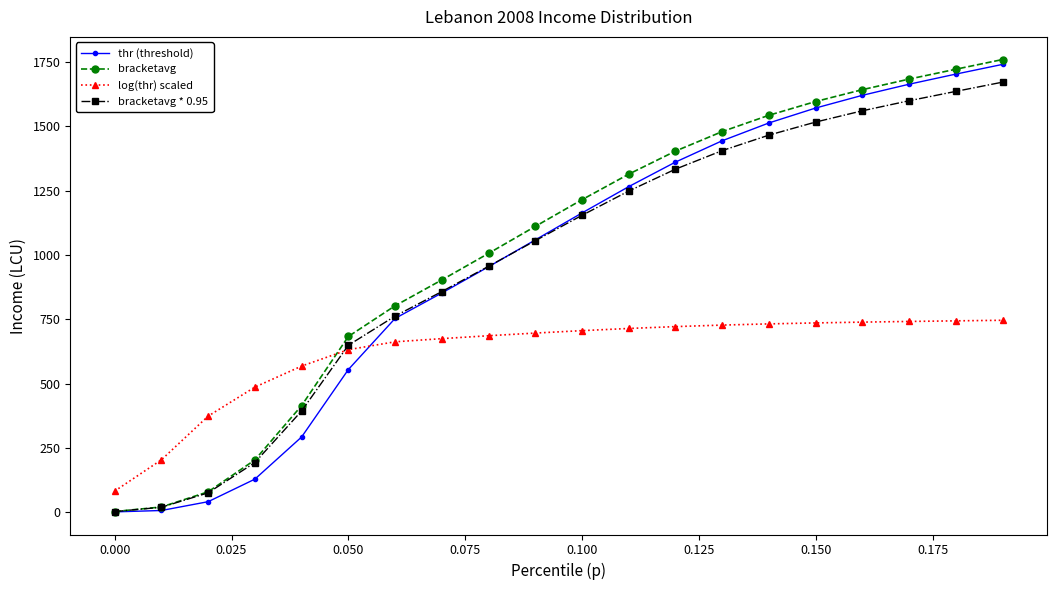

What is the greatest value displayed?

1760.3